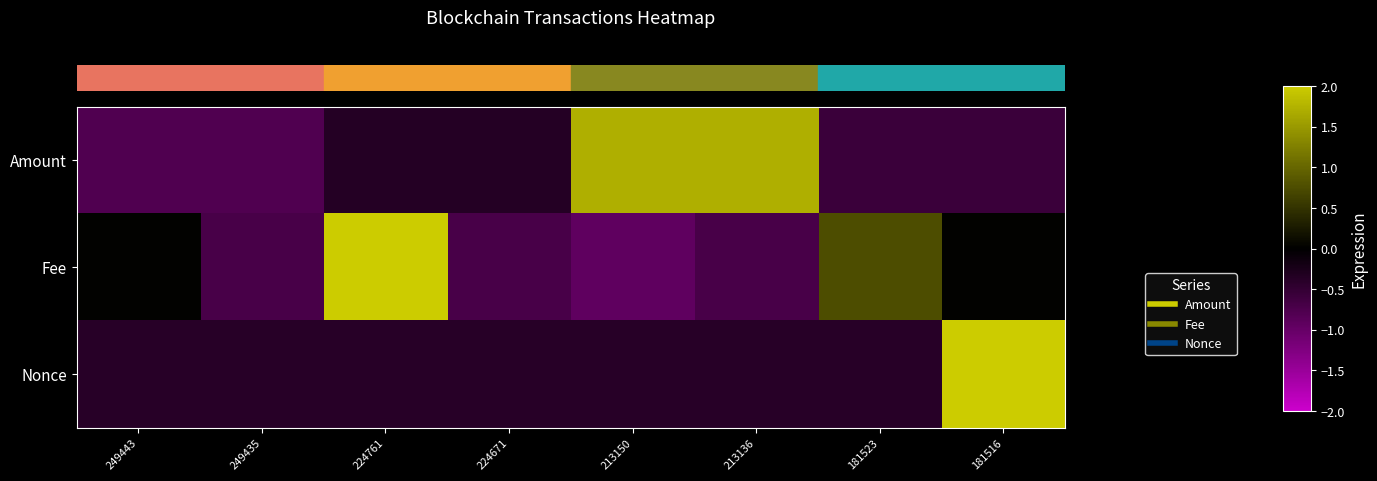

Which has a higher value, 249443 or 224761?

224761